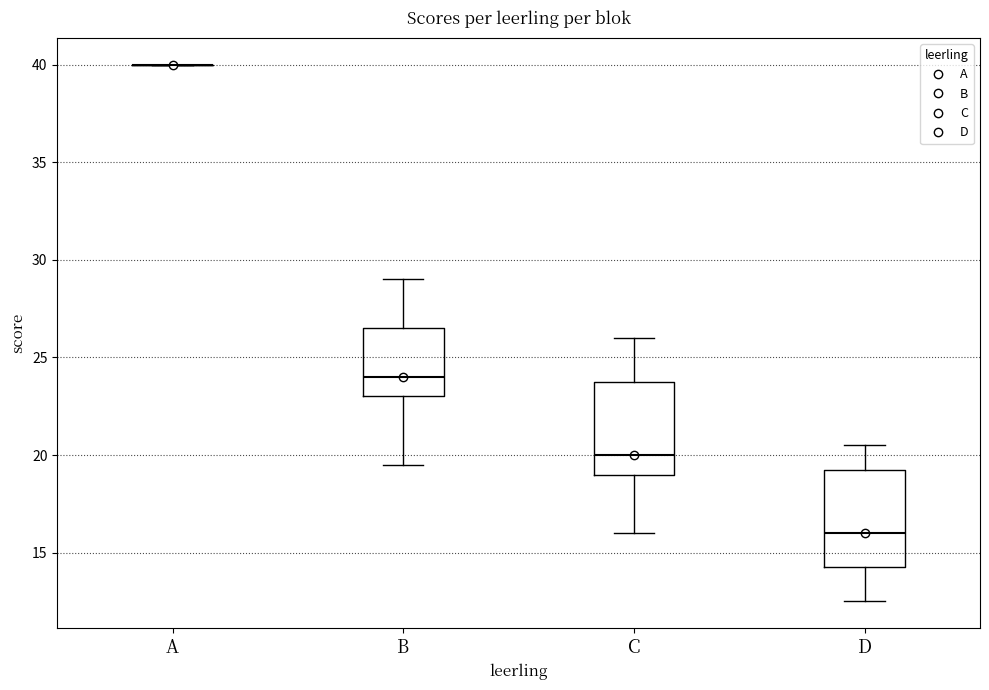

Reading left to right, transcribe this box plot: for each box, give where its median line is, the range the box spans, and where its two whiskers end, as read against the y-axis. The values are not printed on the chart, so give them approximately, as read against the axis.

A: box collapsed to a line at 40.0, whiskers 40.0 to 40.0
B: median 24.0, box 23.0 to 26.5, whiskers 19.5 to 29.0
C: median 20.0, box 19.0 to 24.0, whiskers 16.0 to 26.0
D: median 16.0, box 14.5 to 19.5, whiskers 12.5 to 20.5